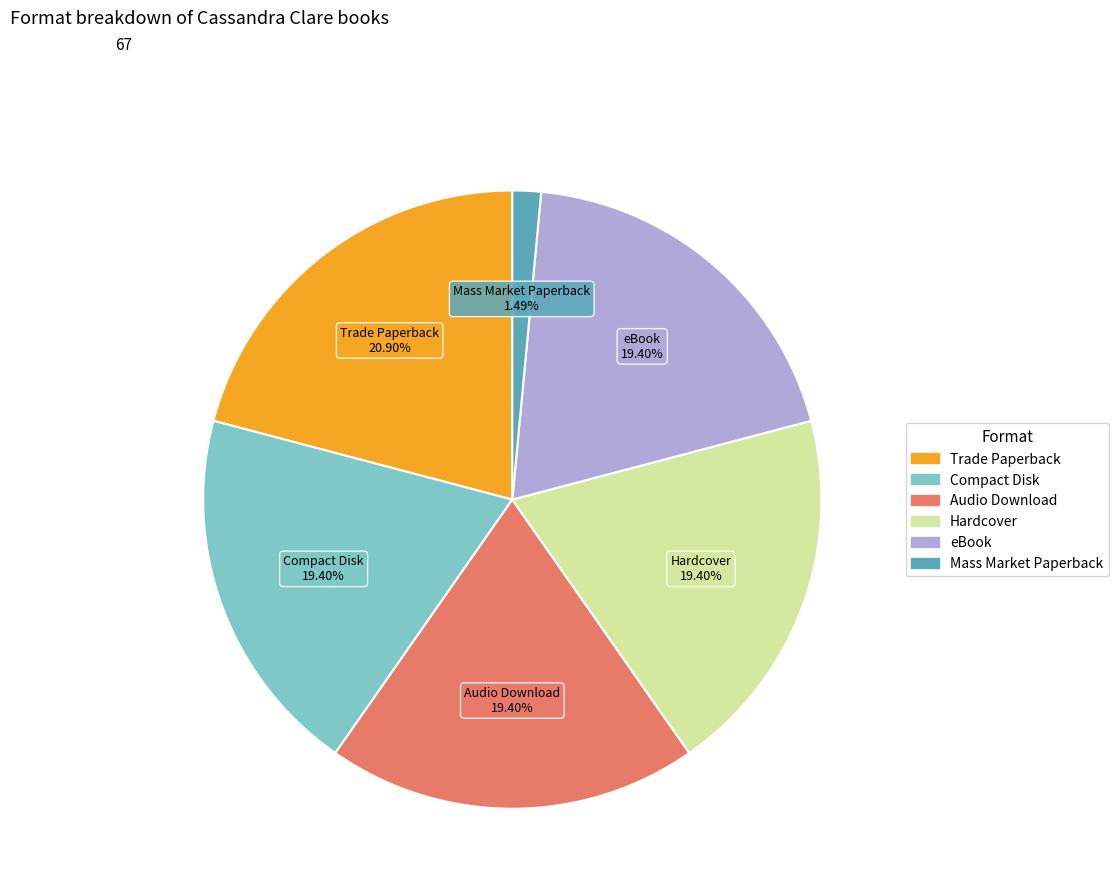

True or false: Hardcover accounts for 11% of the total.

False